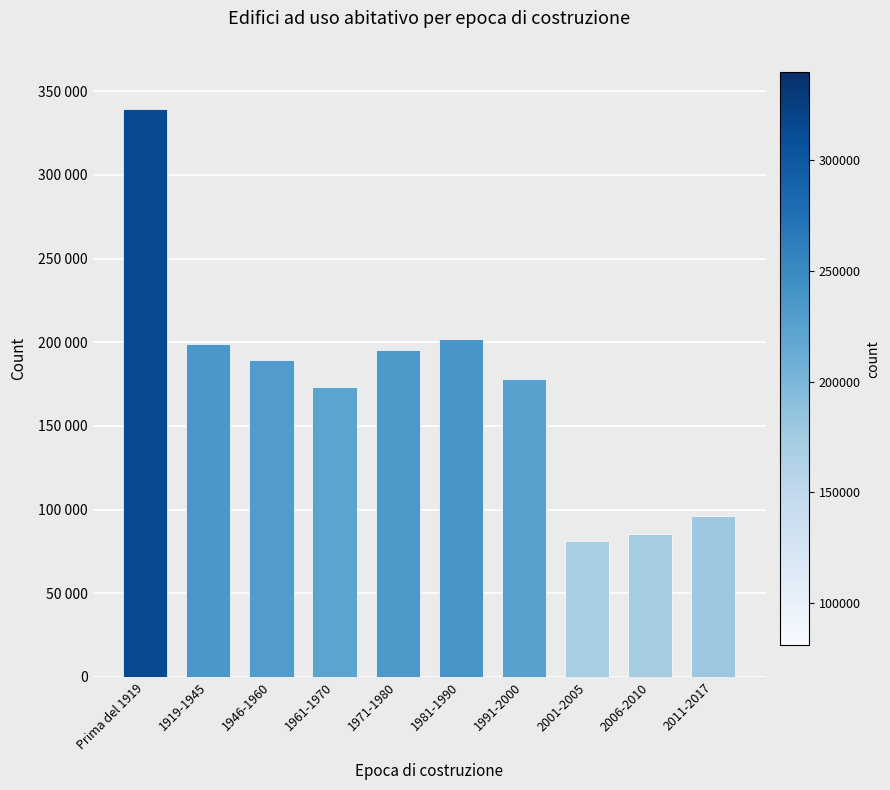

Count the number of categories in the chart.

10